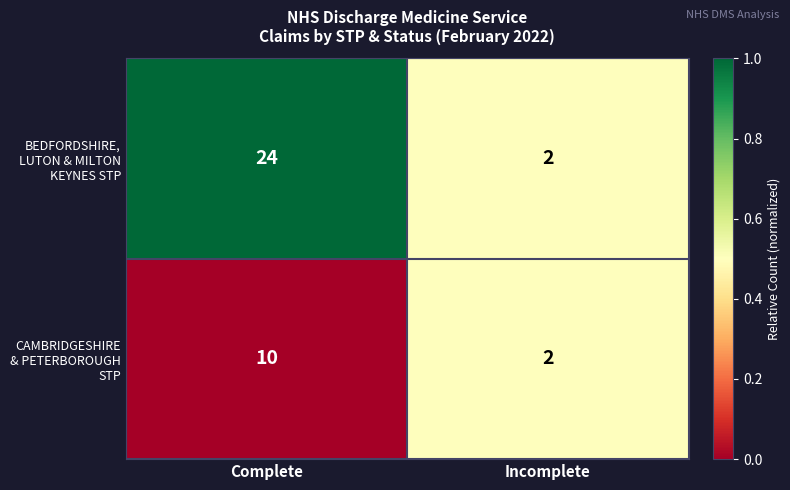

What is the maximum value shown in the chart?

24